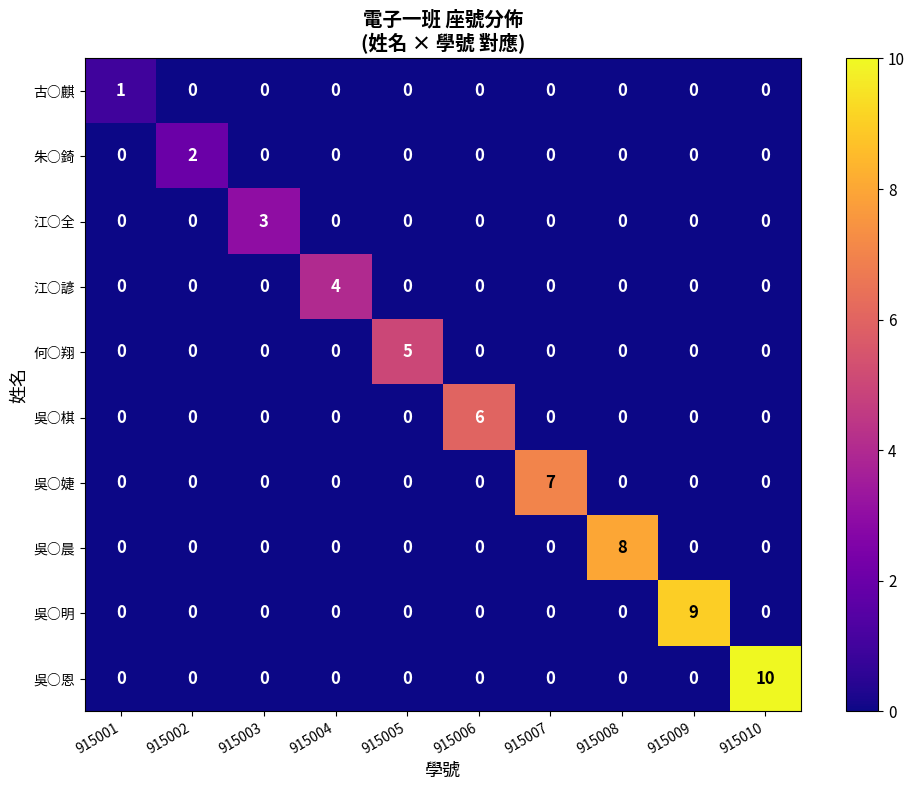

Which category has the highest value in the 吳○恩 series?

915010